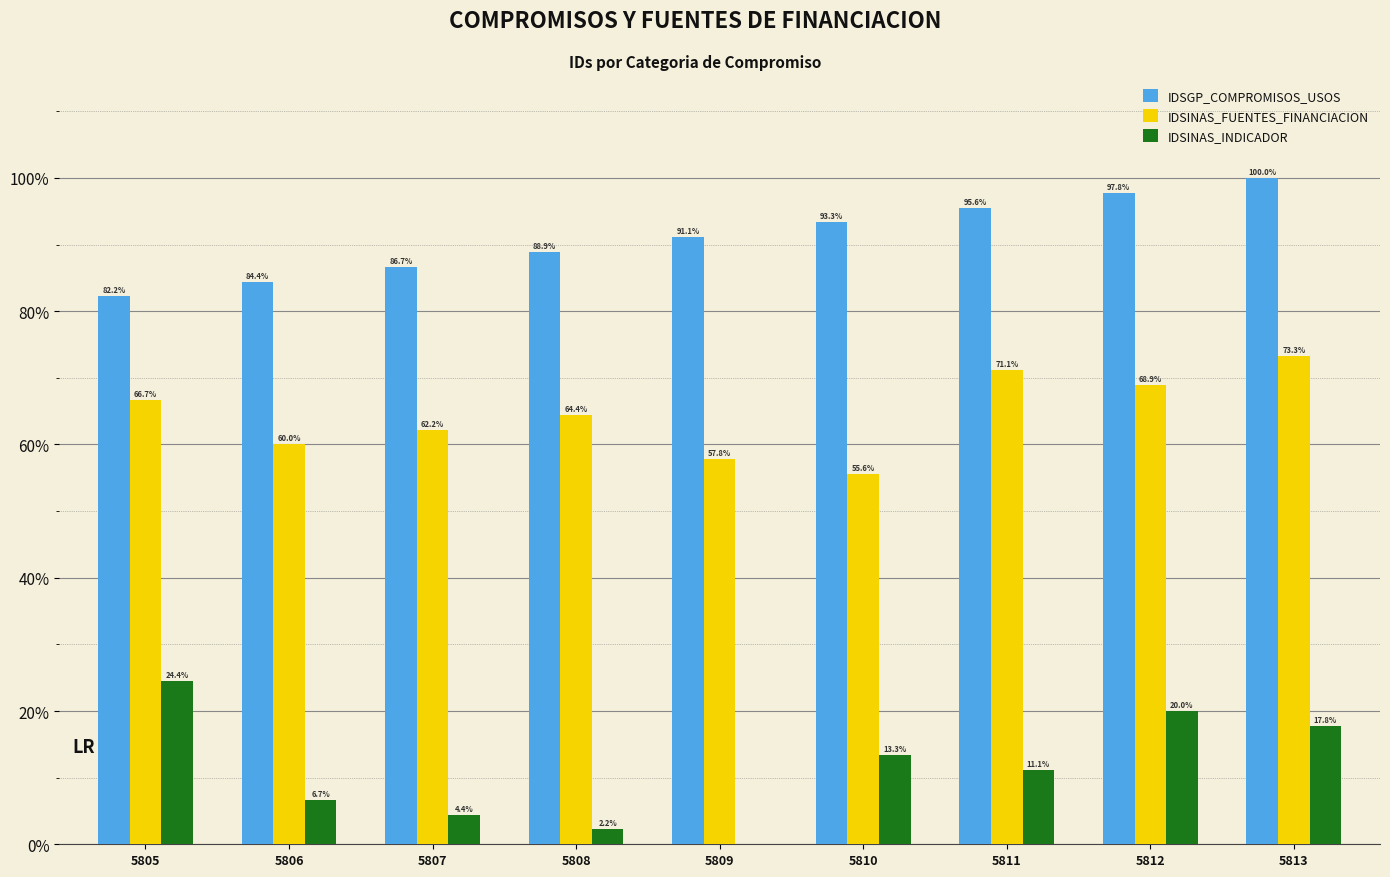

How many categories are shown in the chart?

9